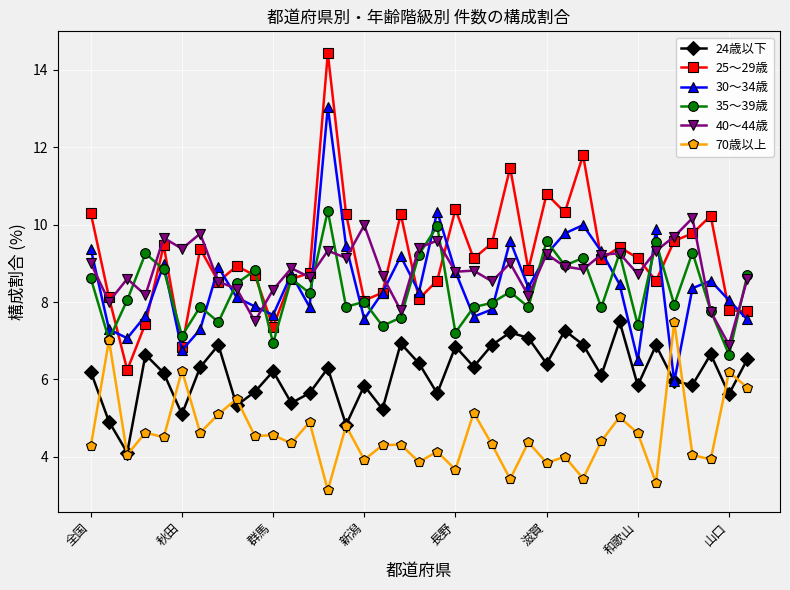

How many data points does each series have?

37